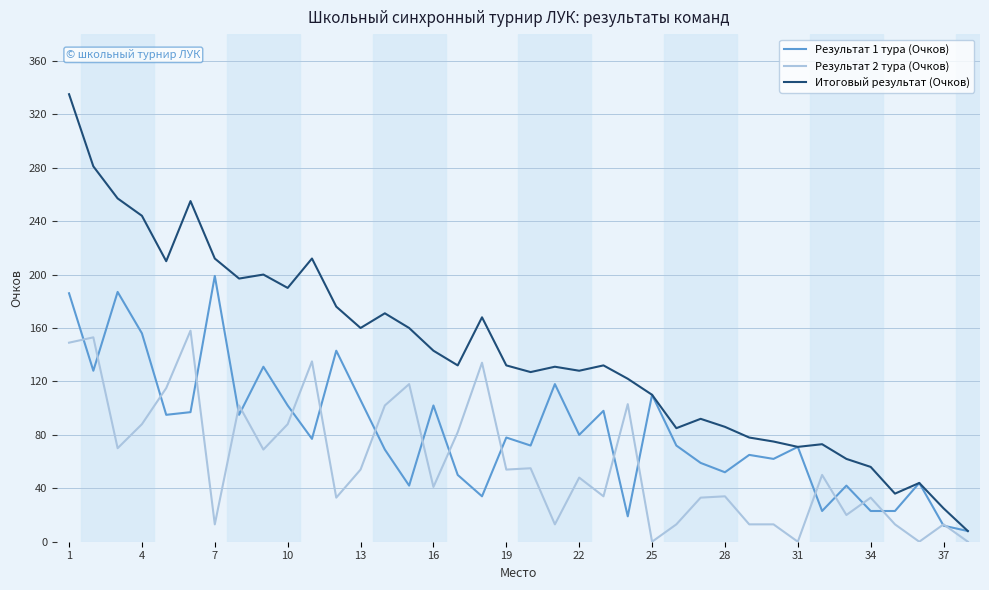

What is the maximum value shown in the chart?

335